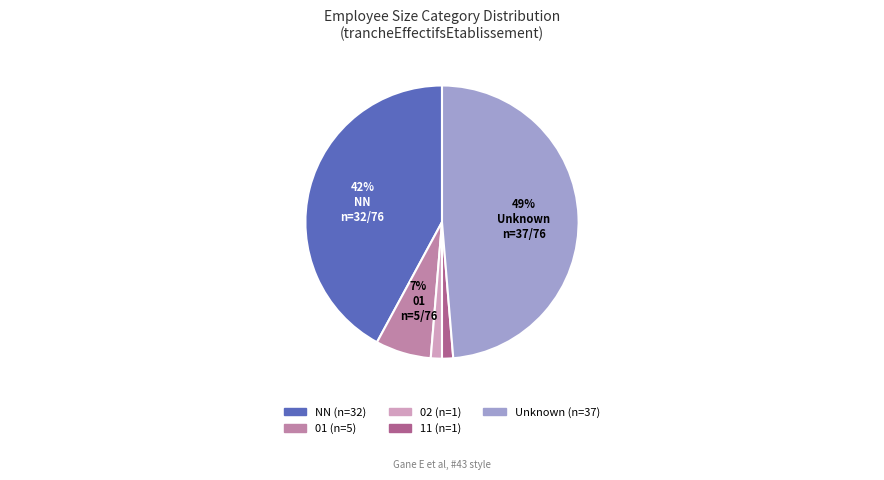

To the nearest percent, what is the average slice percentage?

20%